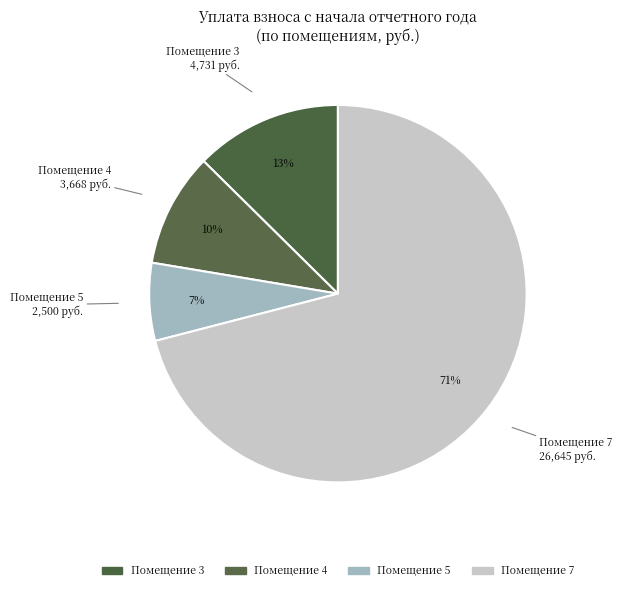

Count the number of slices in the pie.

4